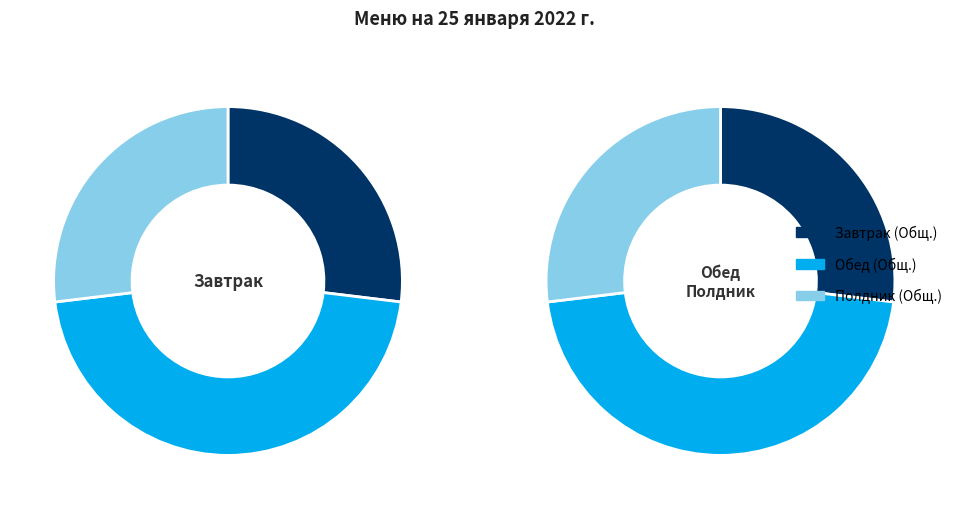

Rank the categories by value from lowest to highest.

Завтрак (Общ.), Полдник (Общ.), Обед (Общ.)